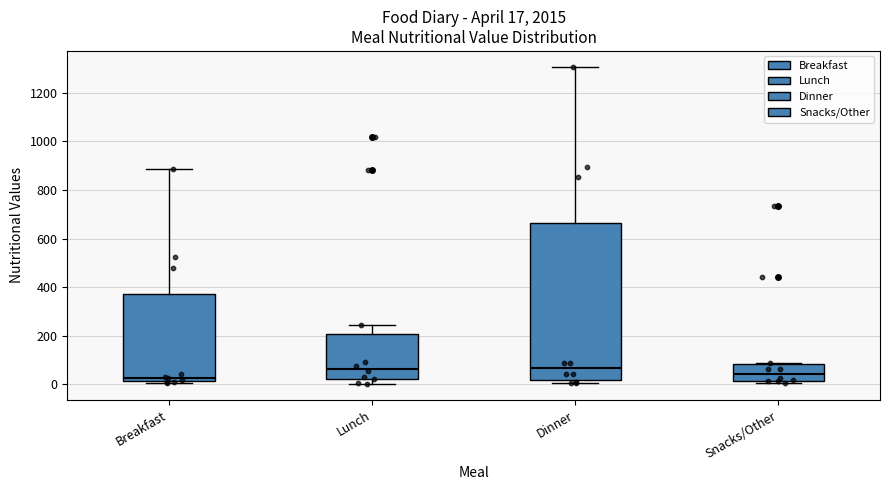

Comparing the boxes themselves (not the whiskers), which one is the tallest?

Dinner